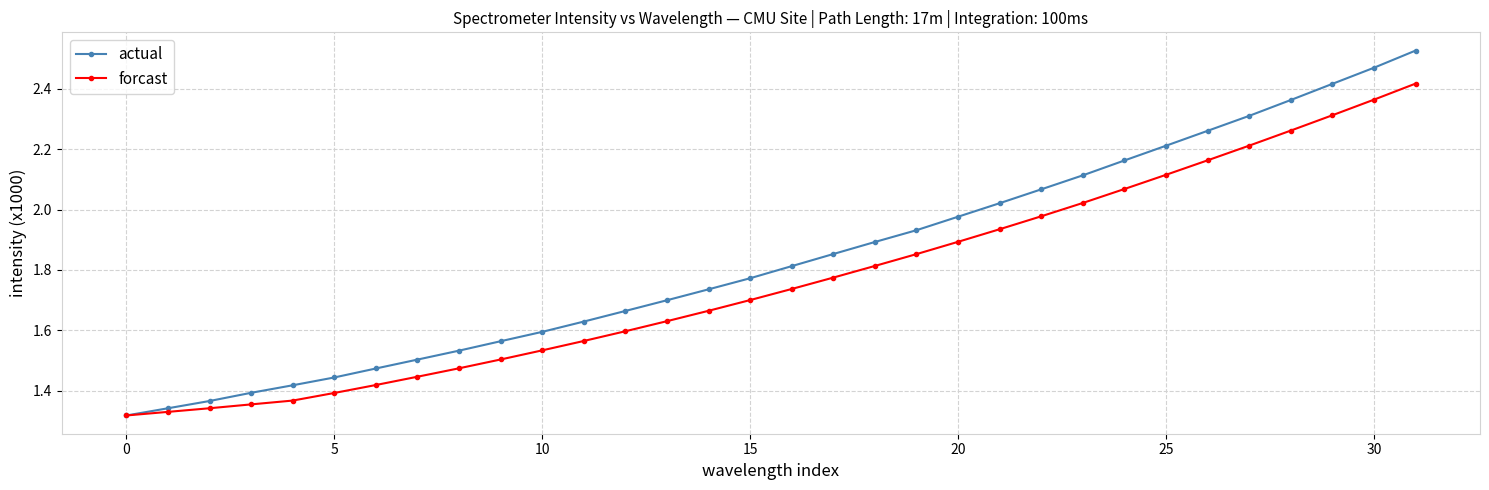

At how many categories does at least one series exceed 1?

32